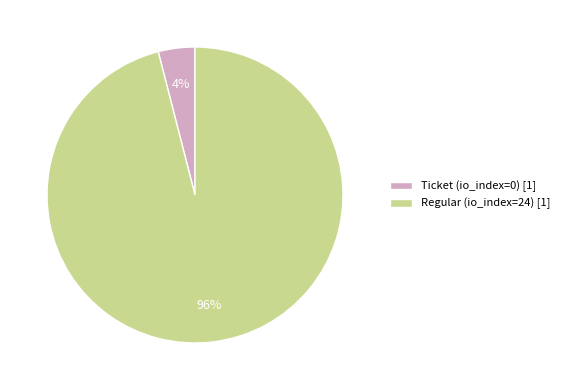

To the nearest percent, what percentage of the pie is Ticket (io_index=0) [1]?

4%